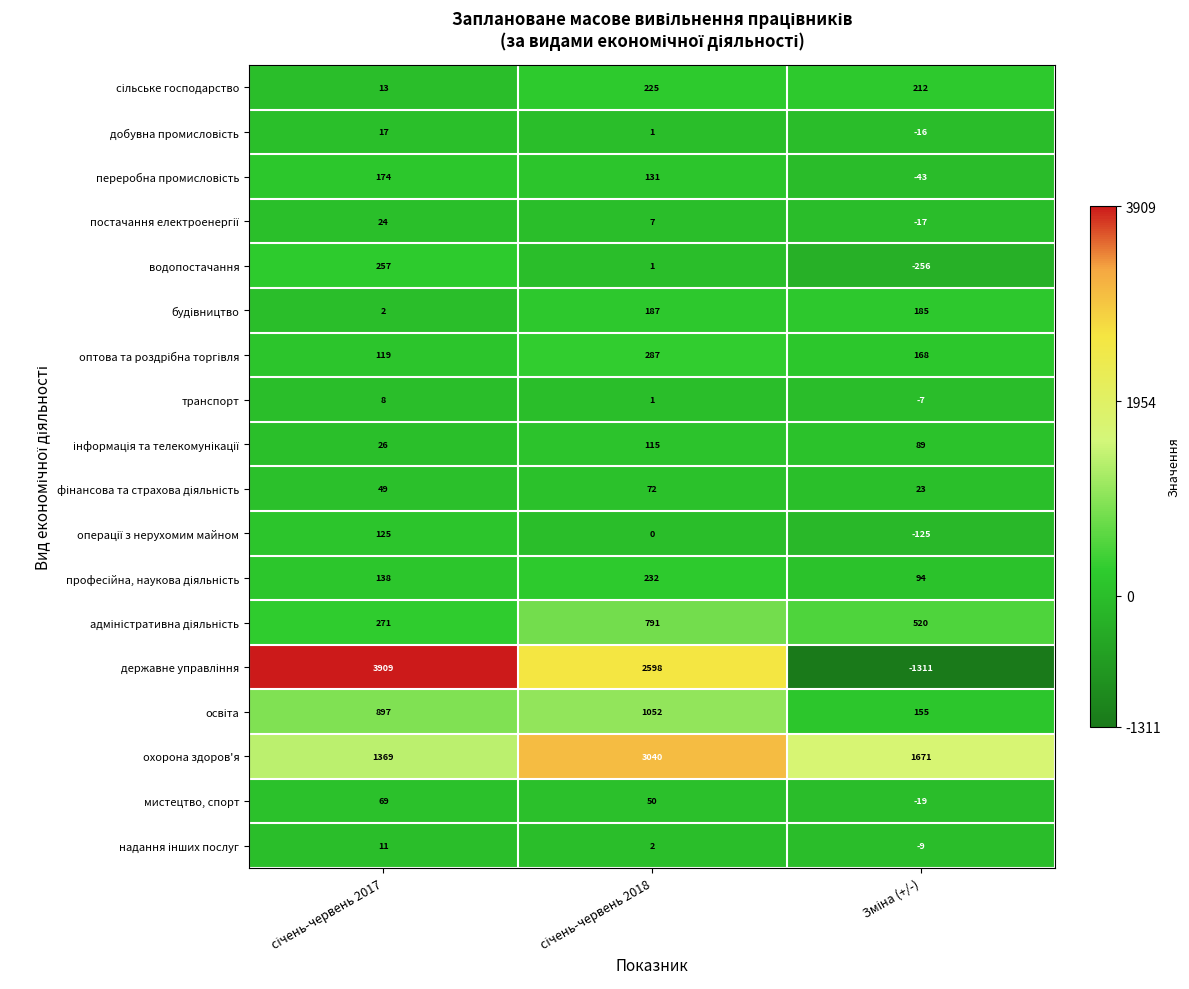

What is the greatest value displayed?

3909